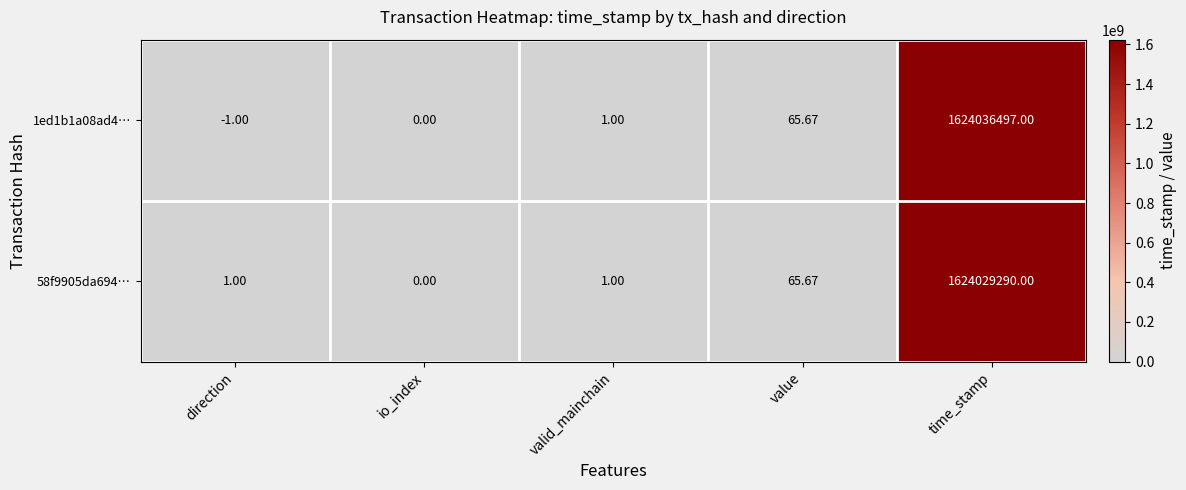

Is the value of 1ed1b1a08ad4… at valid_mainchain greater than the value of 58f9905da694… at io_index?

Yes